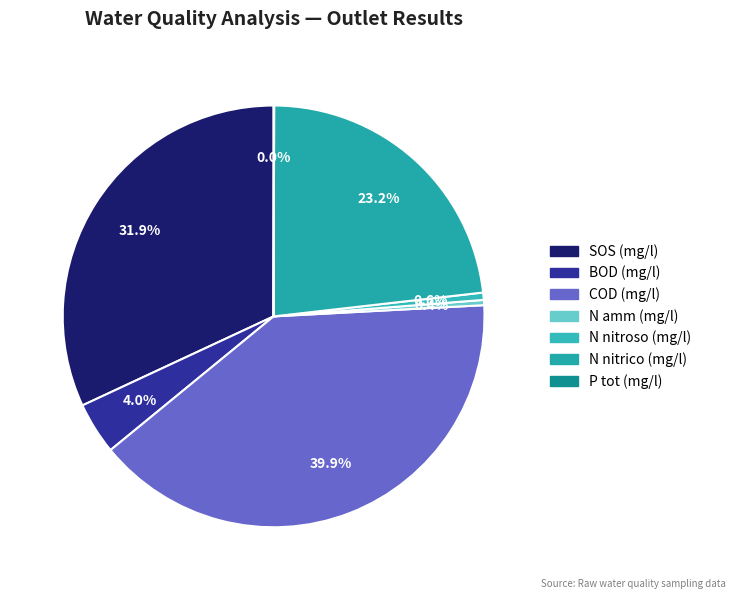

Is it true that SOS (mg/l) is 39% of the pie?

False